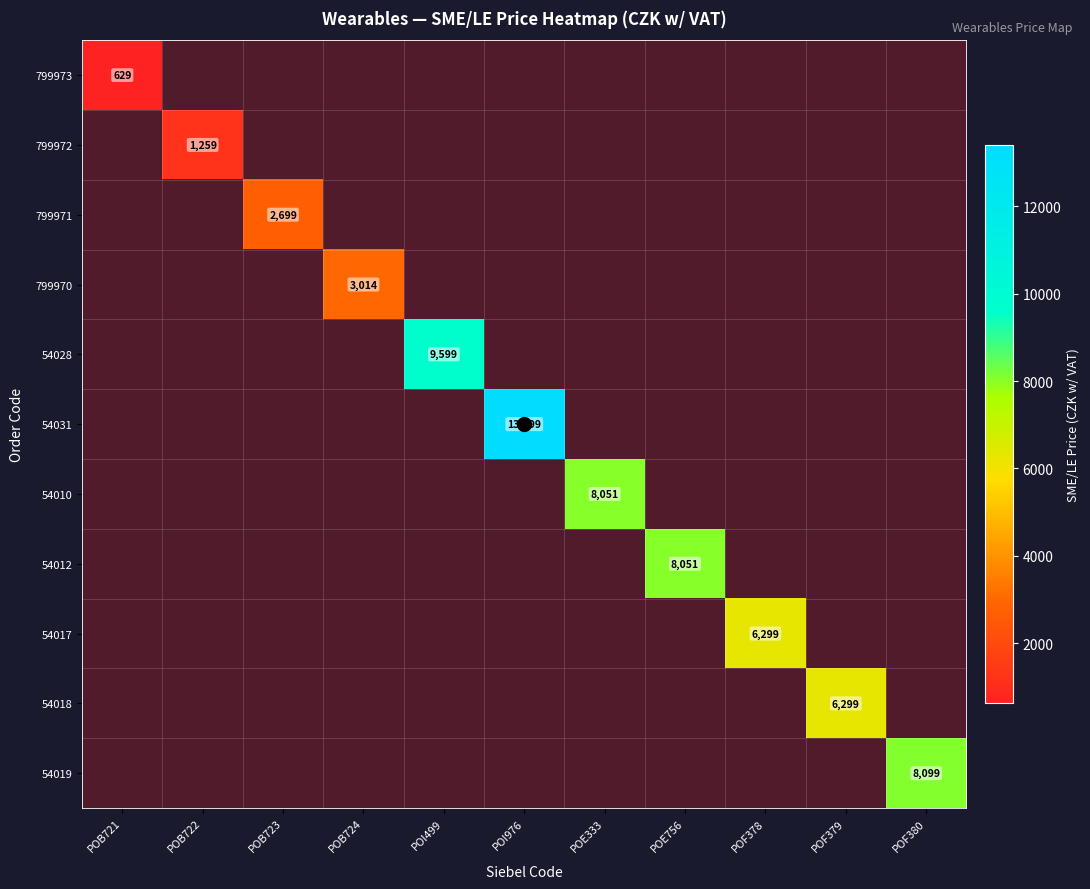

At which label does 799973 reach its minimum?

POB721